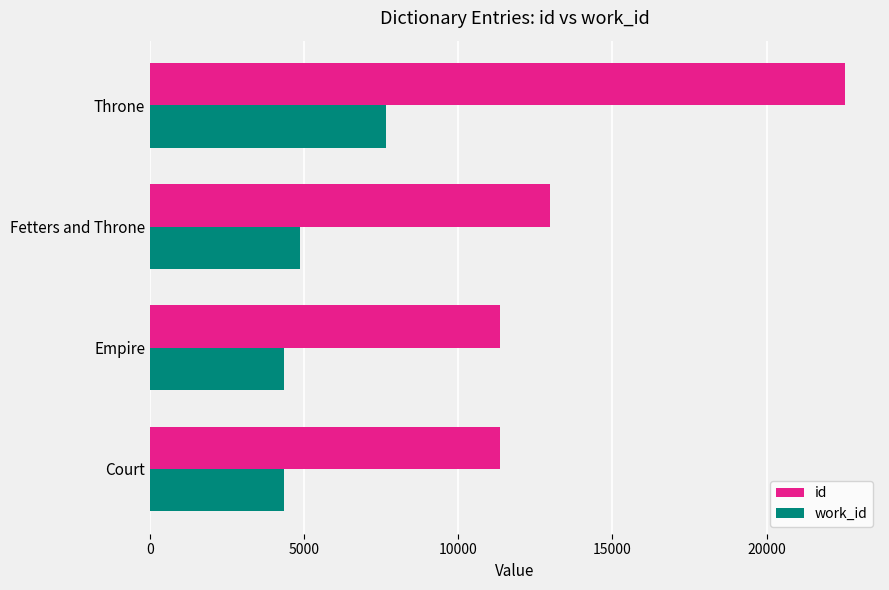

What is the average value of the work_id series?

5298